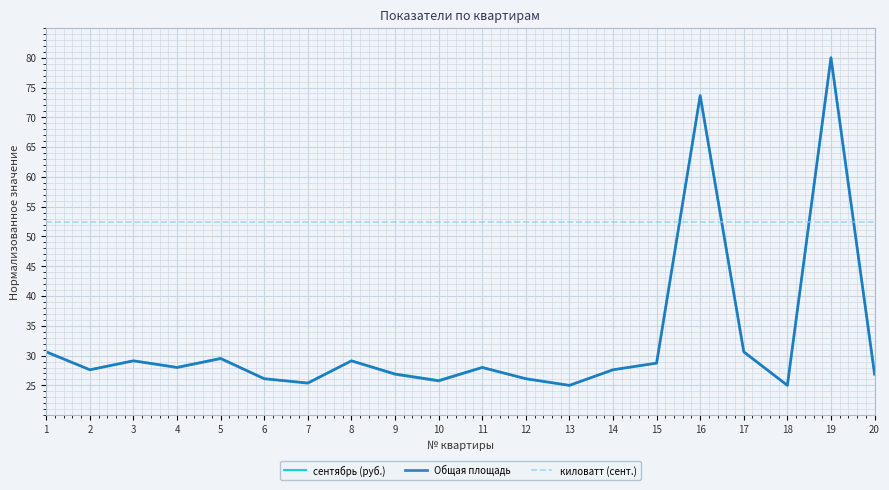

At how many categories does at least one series exceed 37?

20